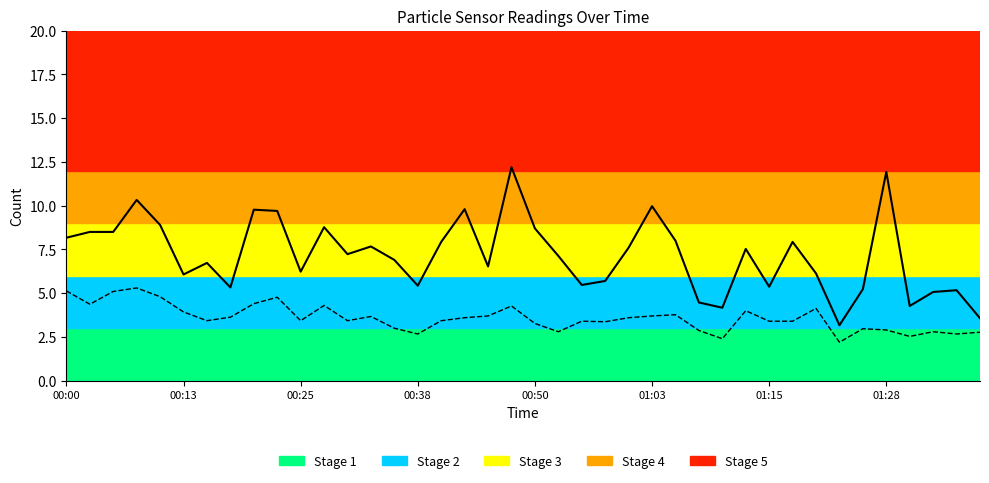

What is the maximum value shown in the chart?

12.2